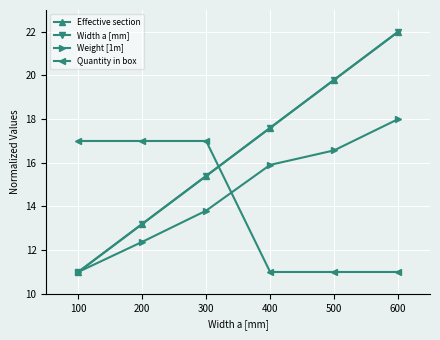

Is this an area chart (filled region under the line)?

No